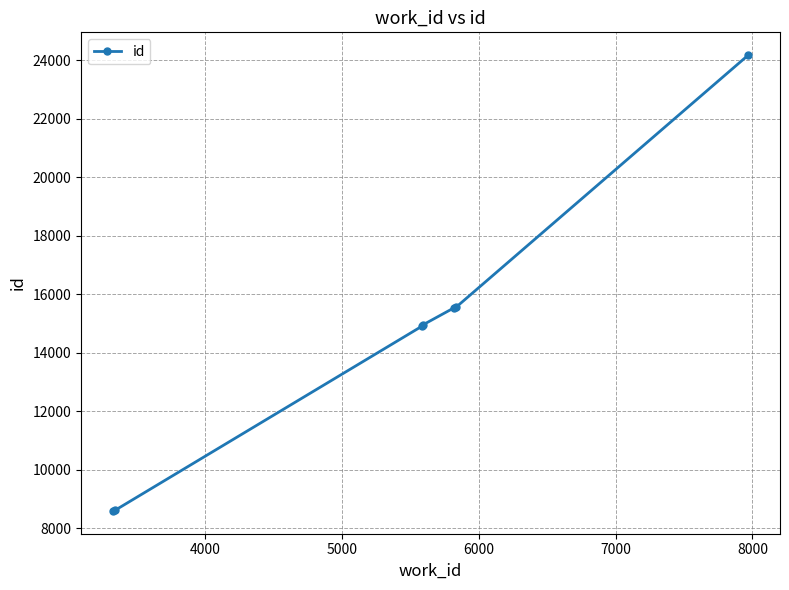

What is the difference between the maximum and minimum values?

15578